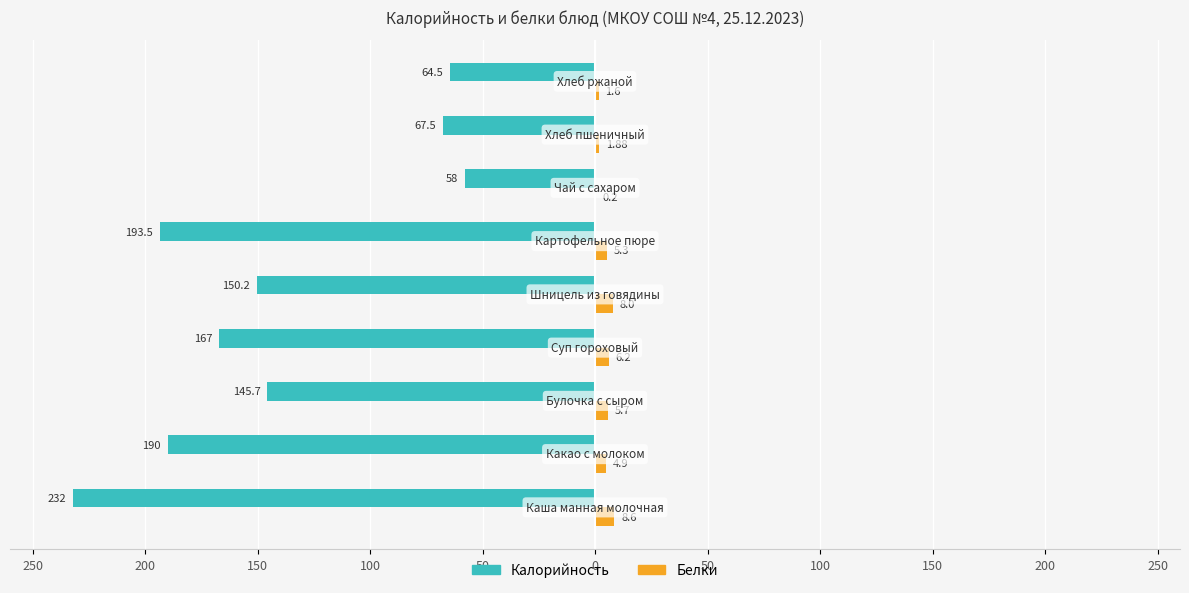

What is the minimum value for Белки?

0.2